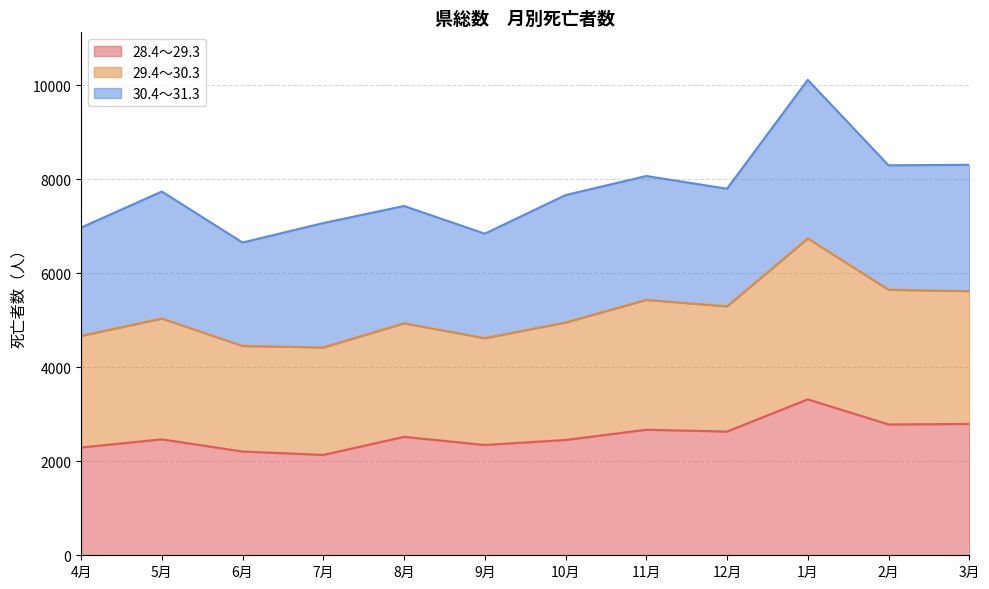

Which series has the widest spread of values?

29.4～30.3